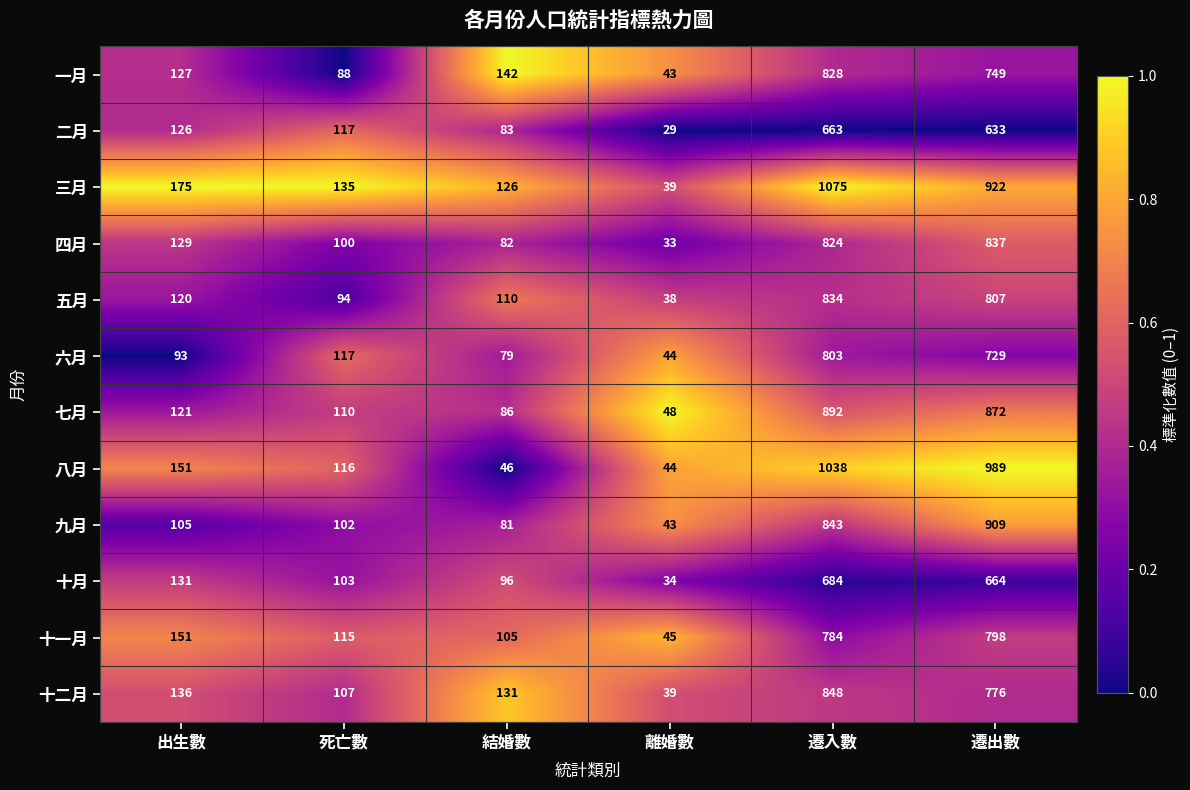

What is the difference between the 六月 values at 離婚數 and 出生數?

49